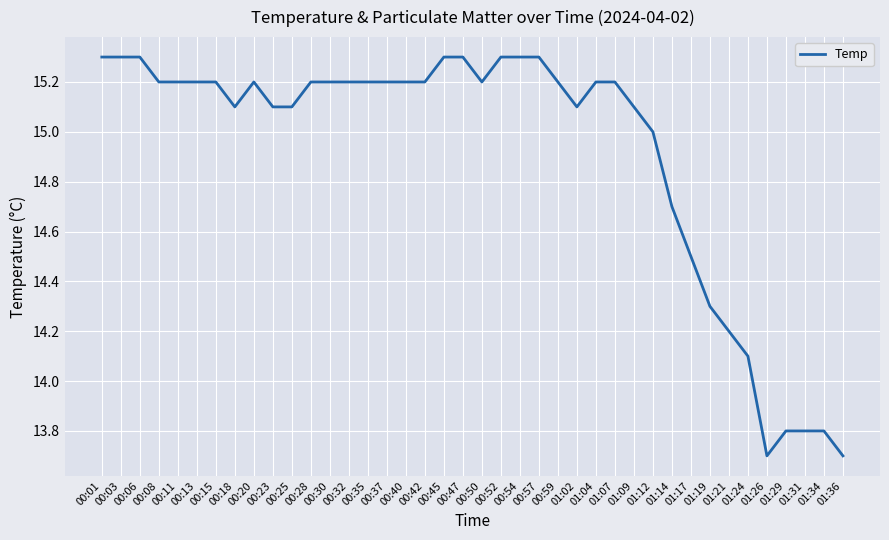

Reading left to right, extract all data points from this chart.

15.3	15.3	15.3	15.2	15.2	15.2	15.2	15.1	15.2	15.1	15.1	15.2	15.2	15.2	15.2	15.2	15.2	15.2	15.3	15.3	15.2	15.3	15.3	15.3	15.2	15.1	15.2	15.2	15.1	15.0	14.7	14.5	14.3	14.2	14.1	13.7	13.8	13.8	13.8	13.7